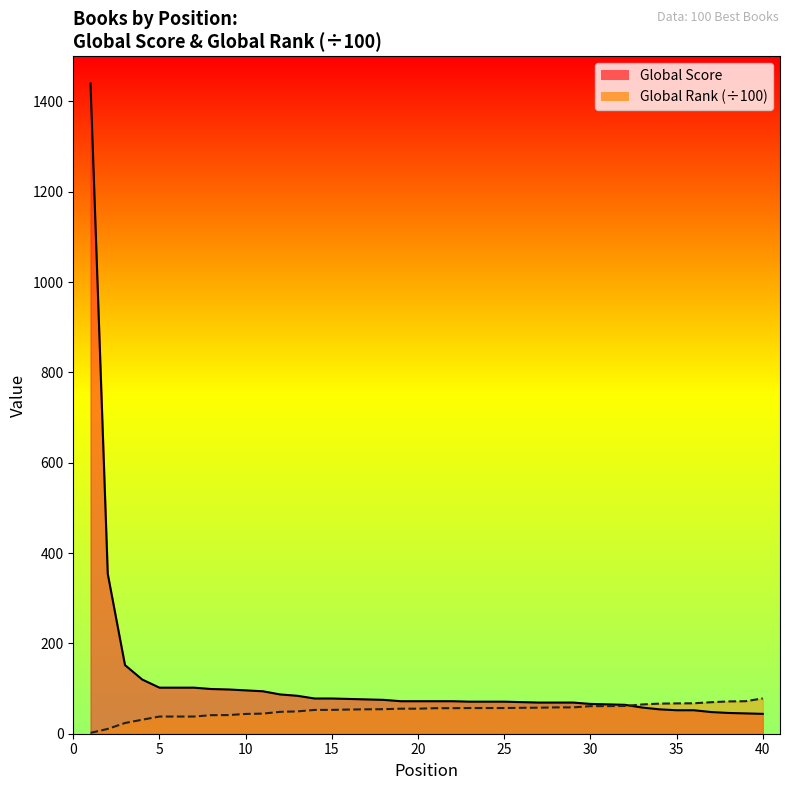

How many times do Global Rank (÷100) and Global Score cross each other?

1